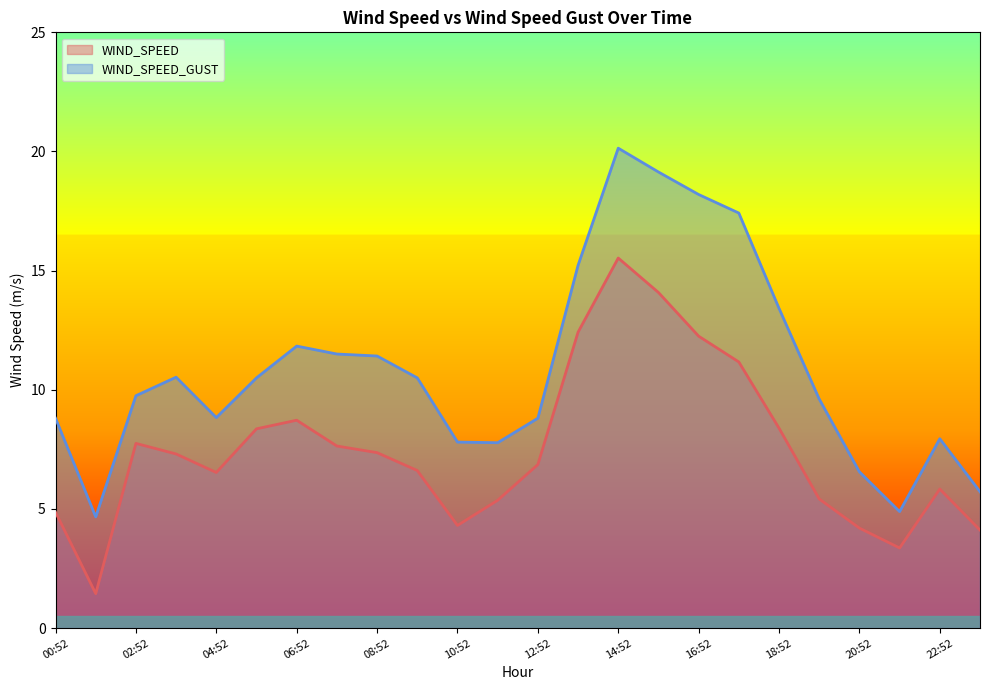

Rank the series by their average value, from highest to lowest.

WIND_SPEED_GUST, WIND_SPEED